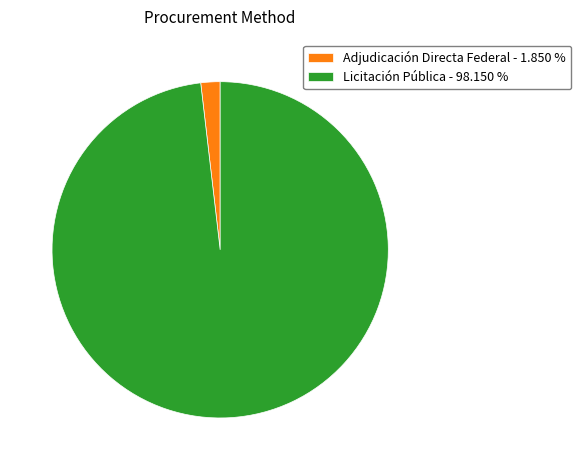

Does any single category account for the majority?

Yes